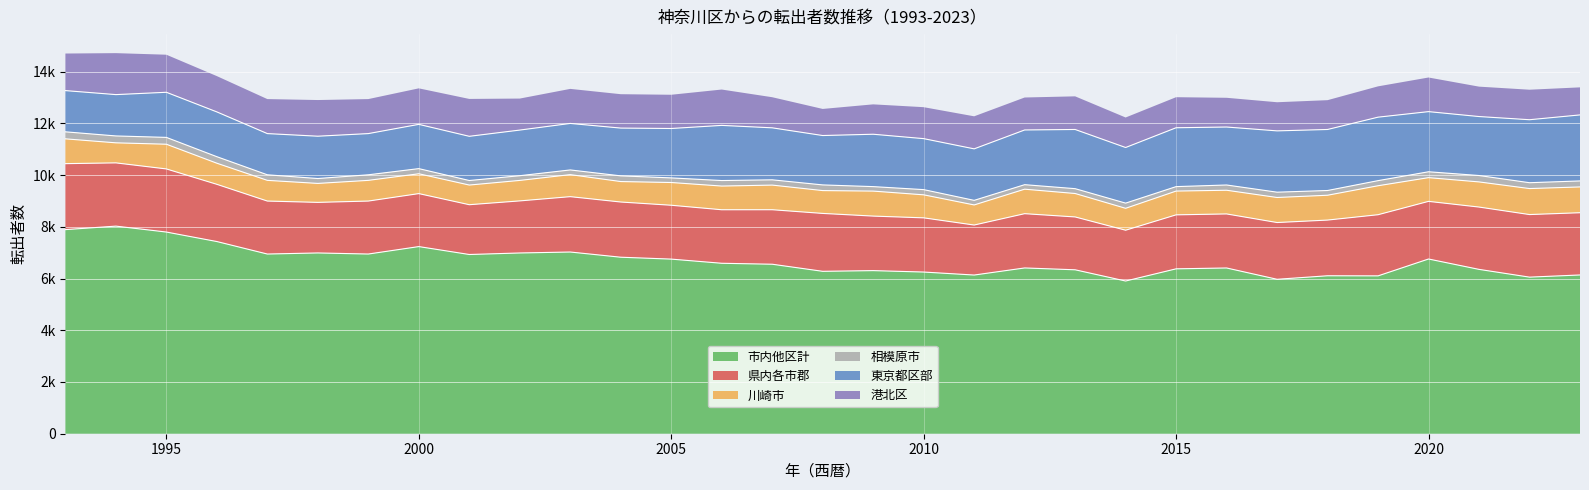

At 2010, list the series in order from largest to smallest.

市内他区計, 県内各市郡, 東京都区部, 港北区, 川崎市, 相模原市